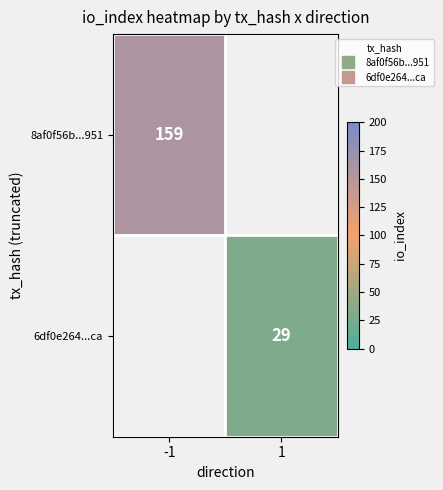

At how many categories does at least one series exceed 87?

1